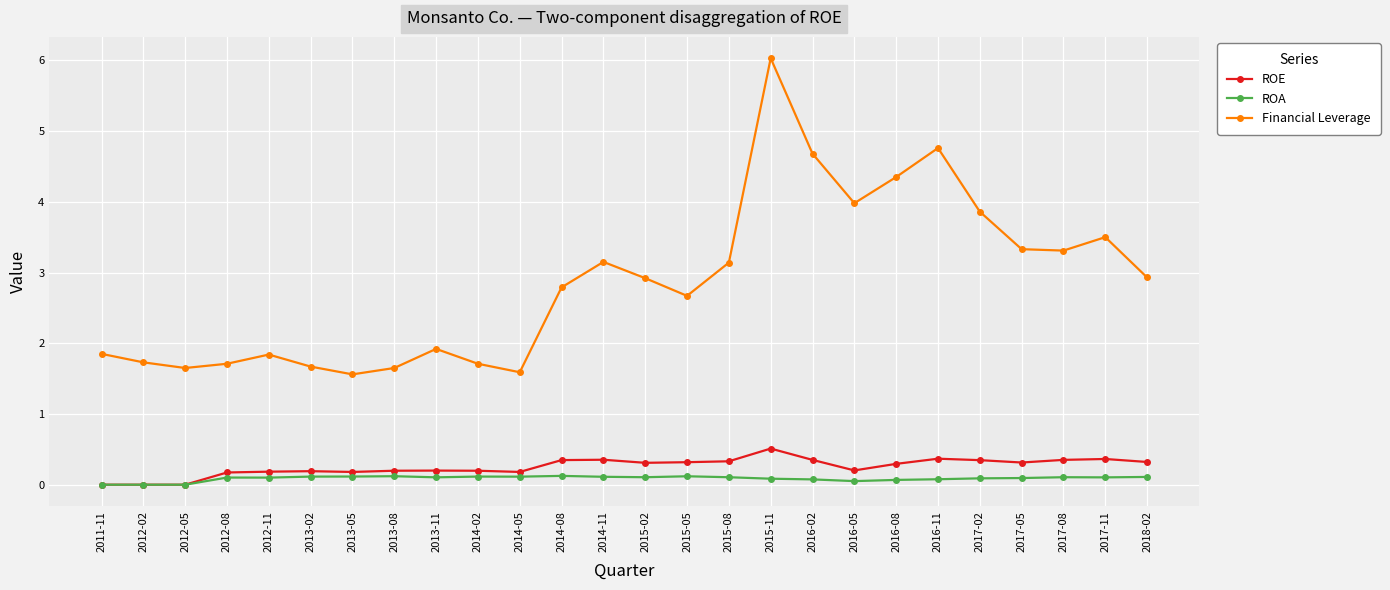

Which series has the largest total across all categories?

Financial Leverage